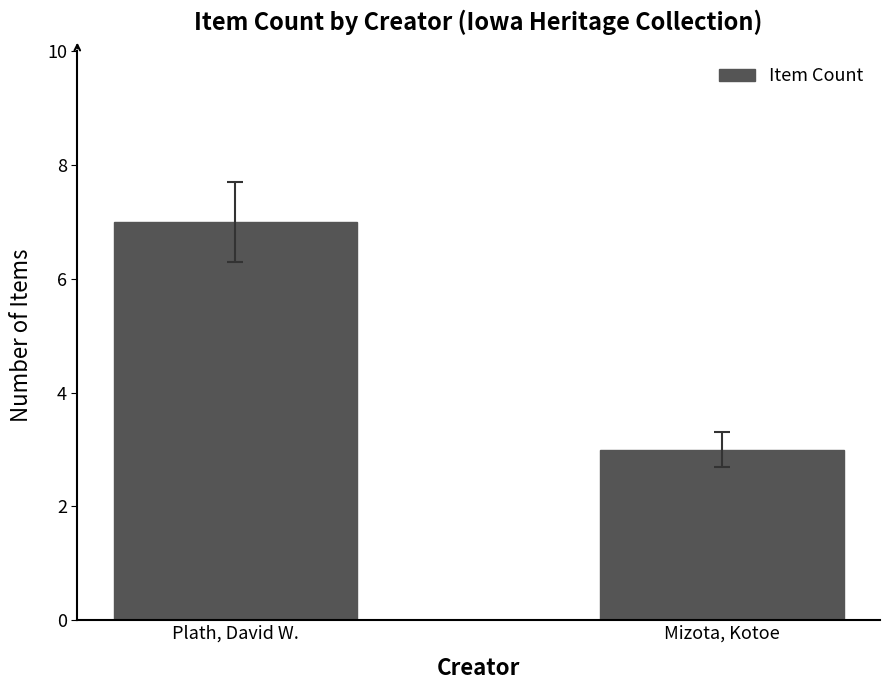

What is the difference between the values at Mizota, Kotoe and Plath, David W.?

4